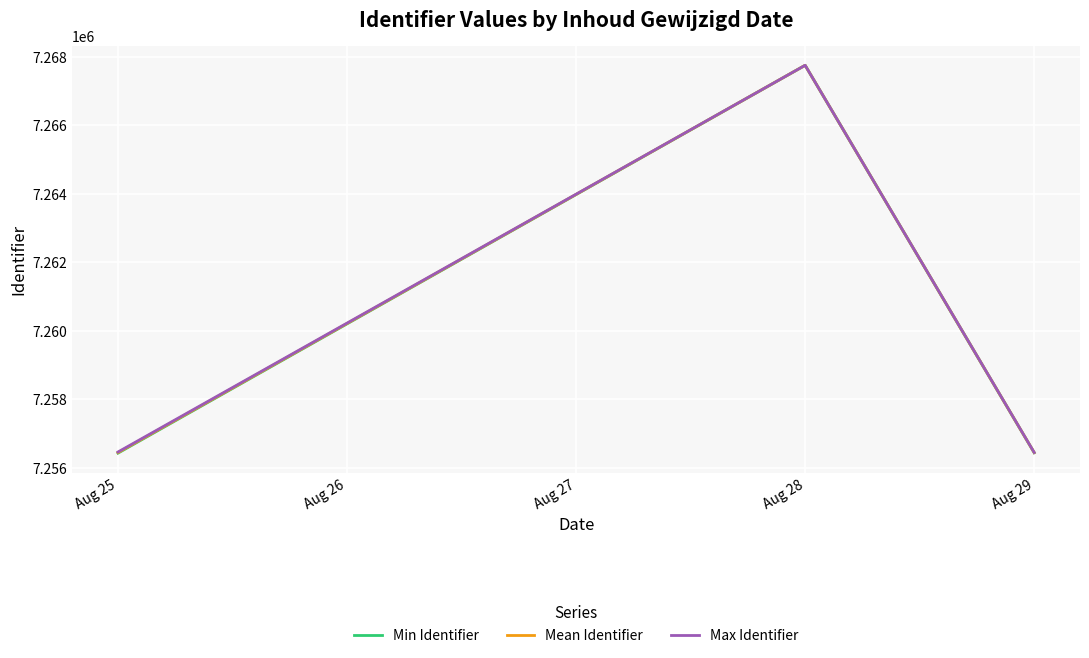

Which series has the largest range (max minus min)?

Min Identifier